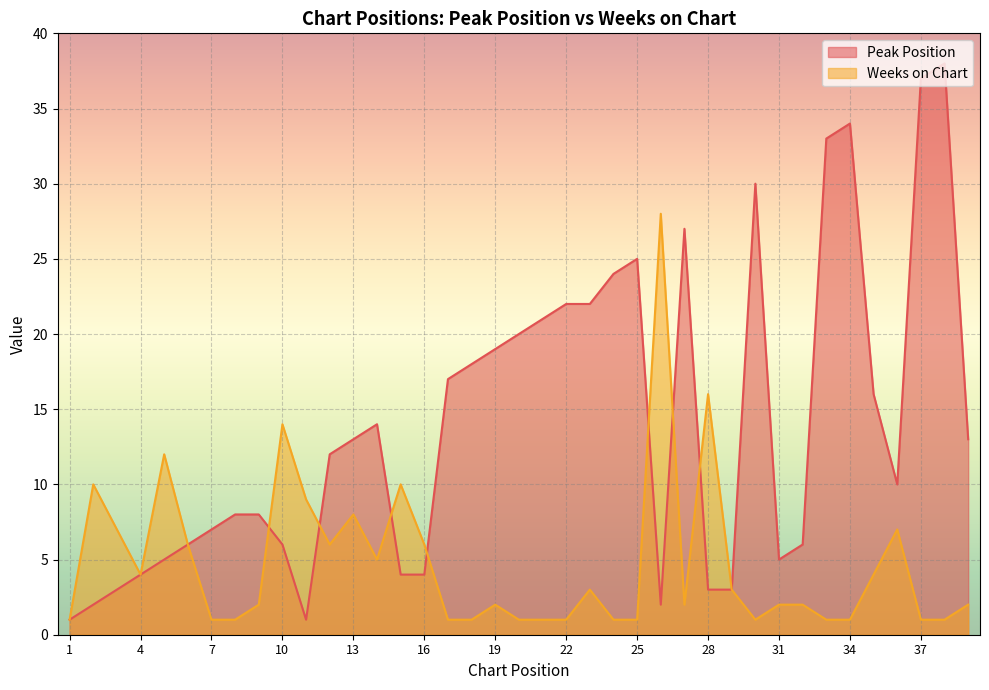

Between 15 and 9, which is larger?

9